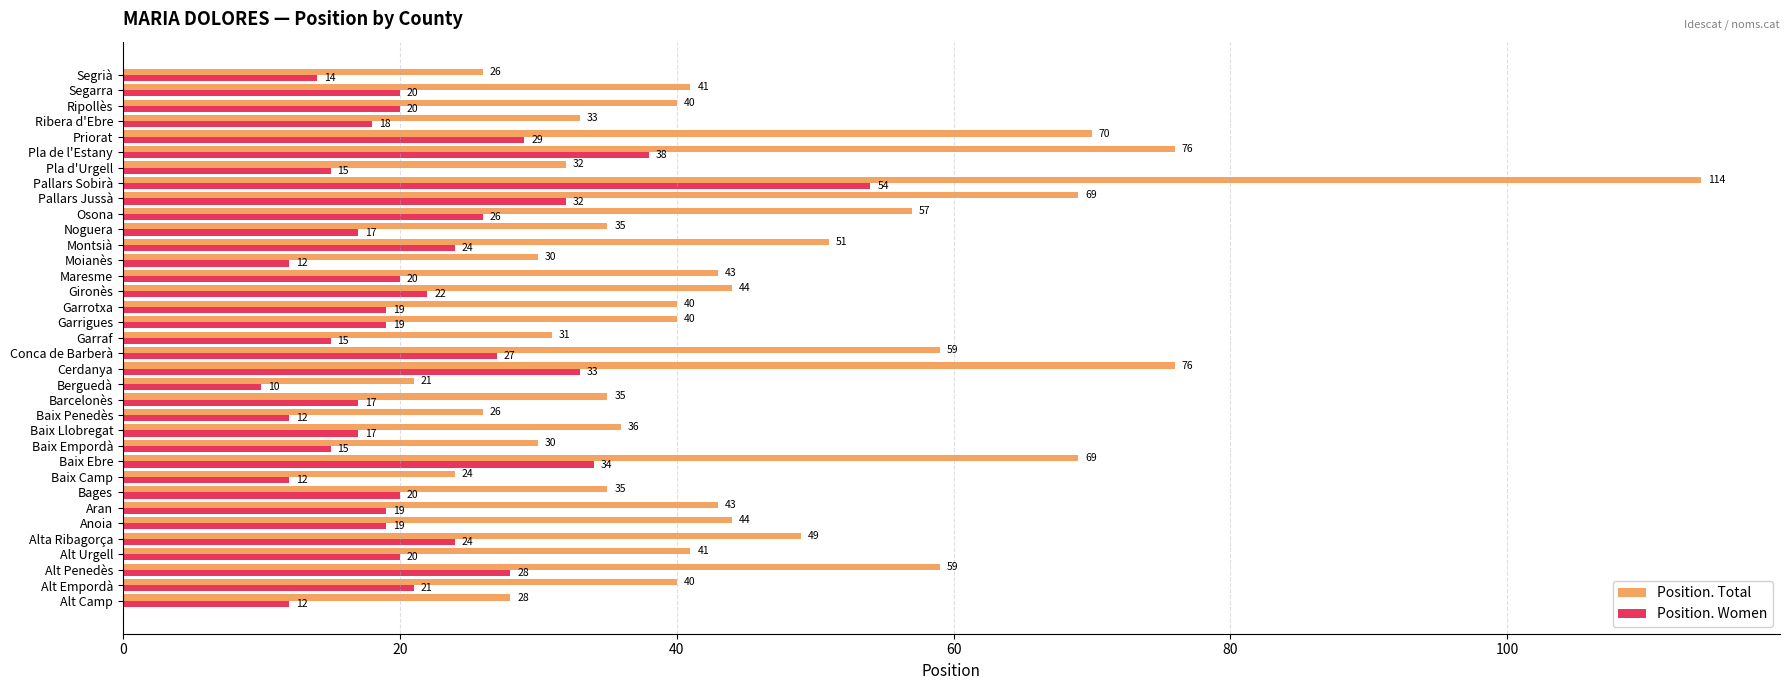

What is the average value of the Position. Total series?

45